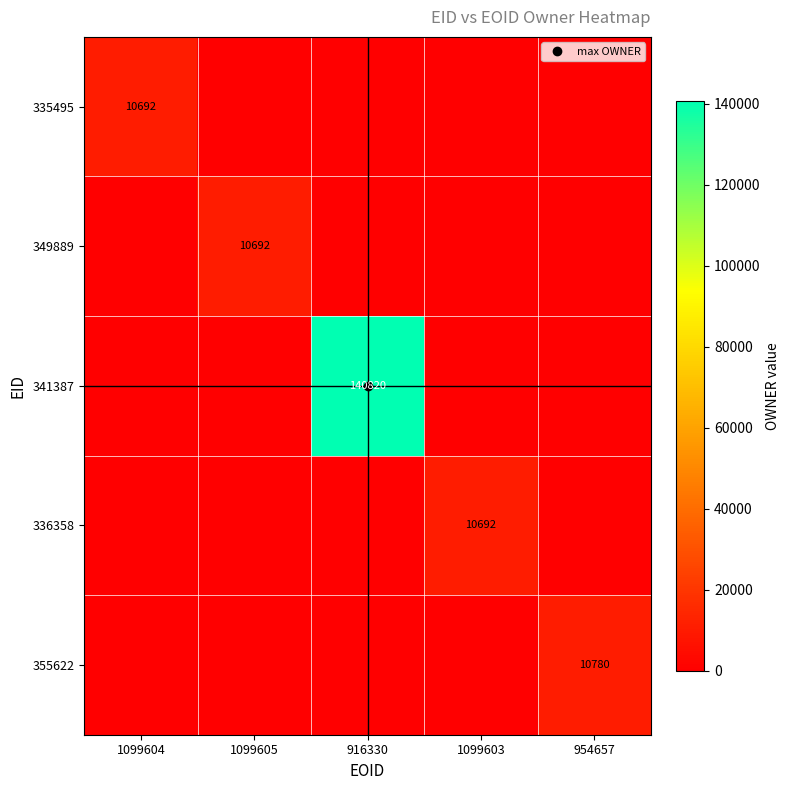

List the labels in order of 335495 value, largest first.

1099604, 1099605, 916330, 1099603, 954657